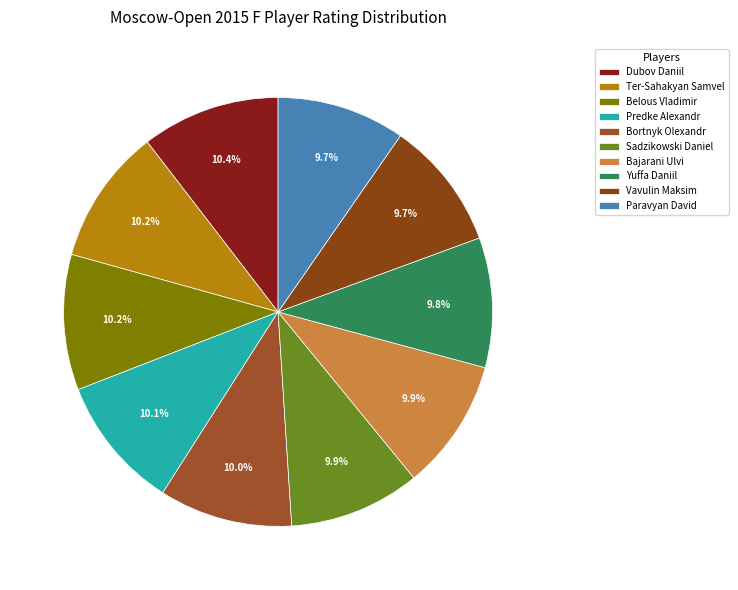

The Predke Alexandr slice represents 16% of the pie. True or false?

False